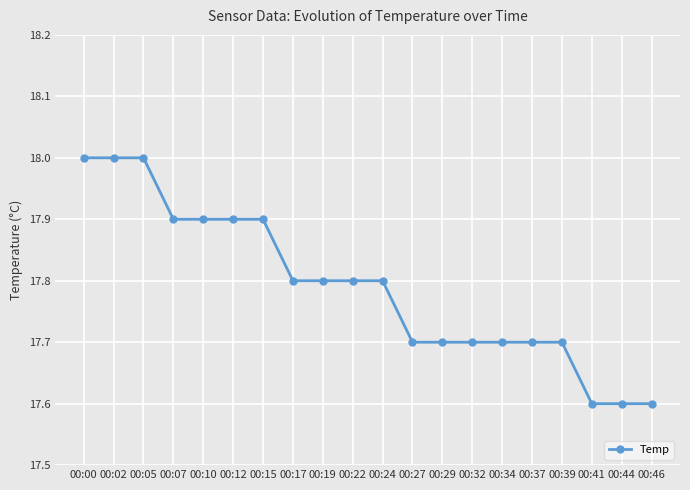

What is the maximum value shown in the chart?

18.0